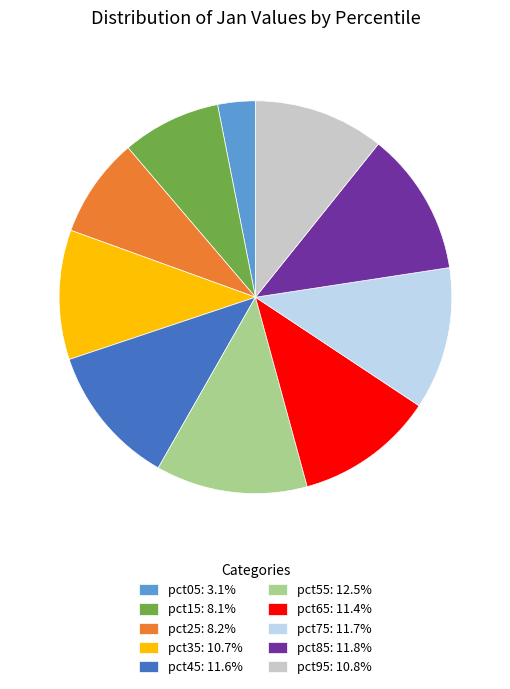

Is pct35 the majority of the pie?

No